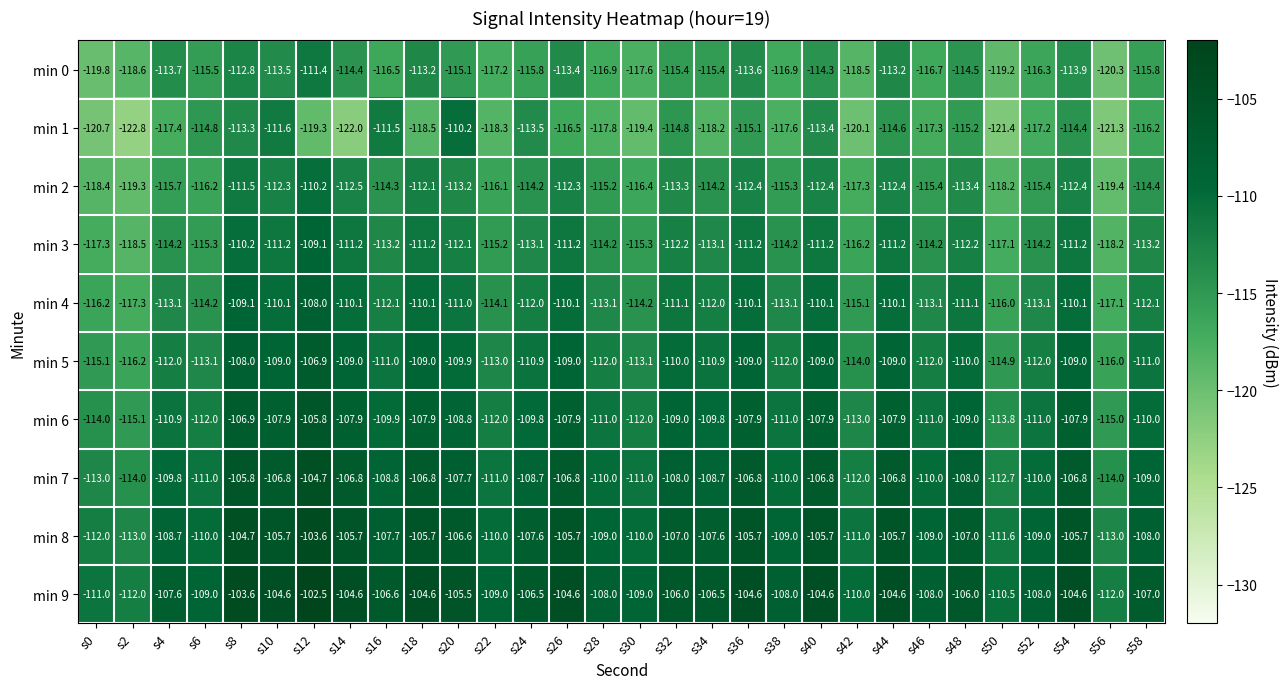

What is the difference between the maximum and minimum values in the min 7 series?

9.3